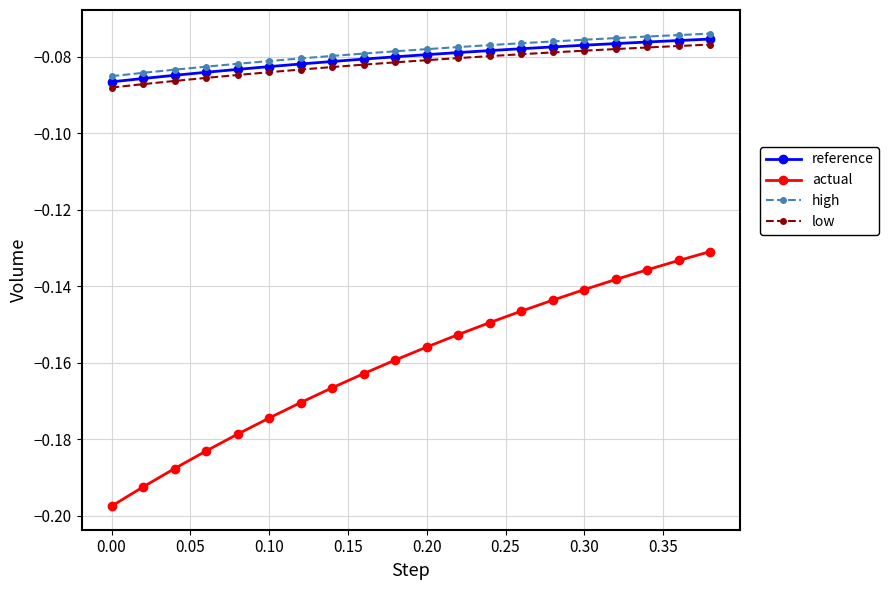

Which series has the largest range (max minus min)?

actual